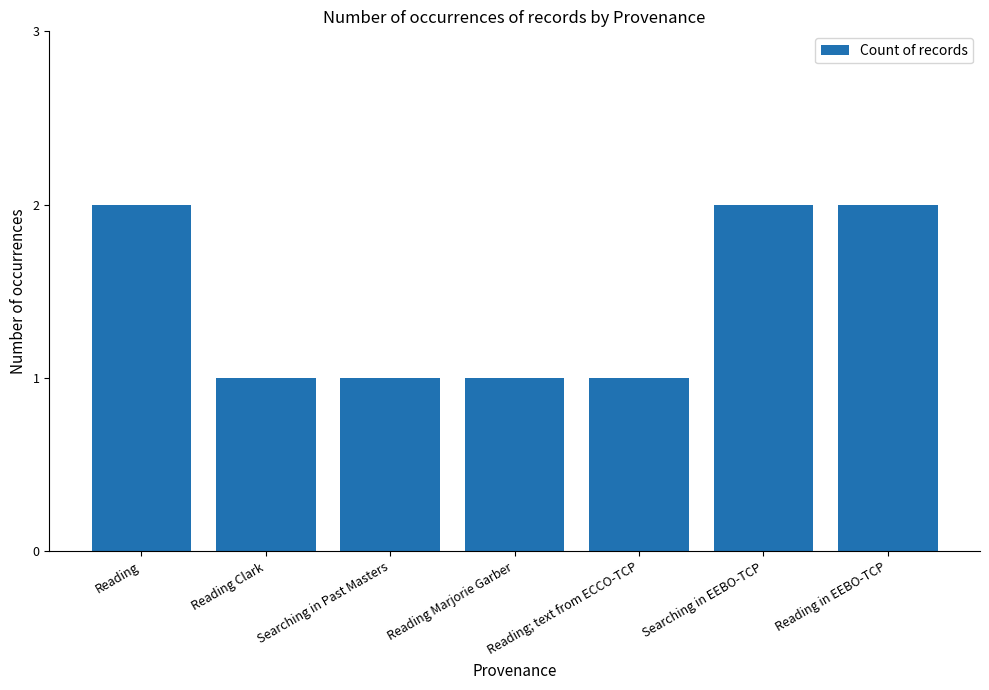

Is it true that the value at Reading; text from ECCO-TCP is 1?

True